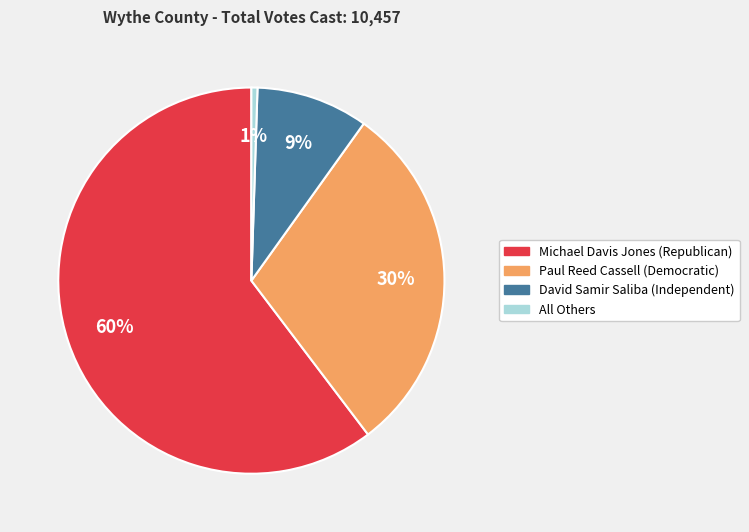

Which category accounts for the majority?

Michael Davis Jones (Republican)